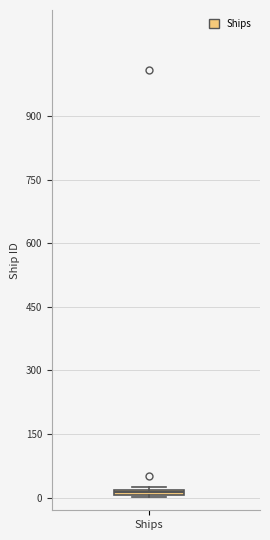

Where is the lower edge of the box for Ships on the y-axis? The values are not printed on the chart, so give them approximately, as read against the axis.

0